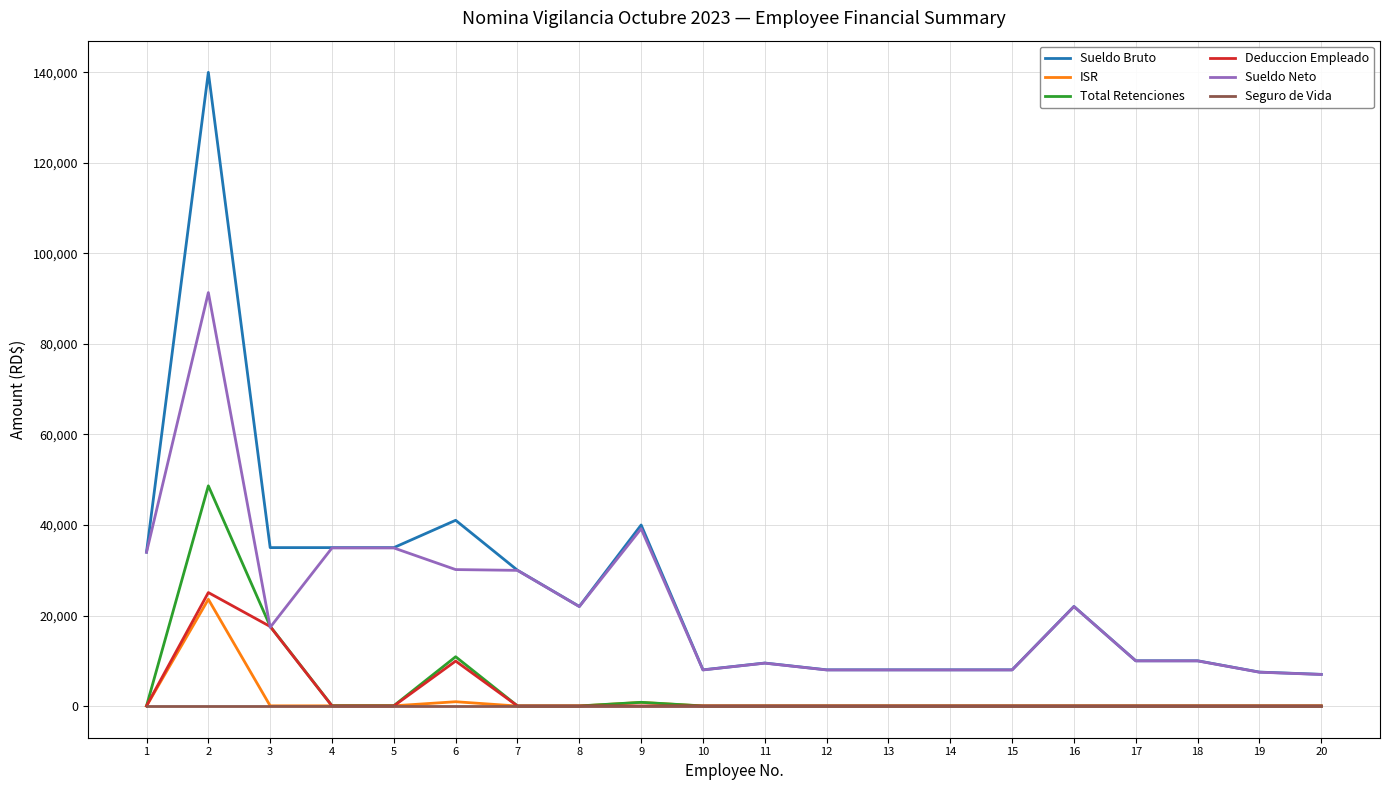

True or false: Seguro de Vida and Sueldo Bruto intersect in this chart.

False